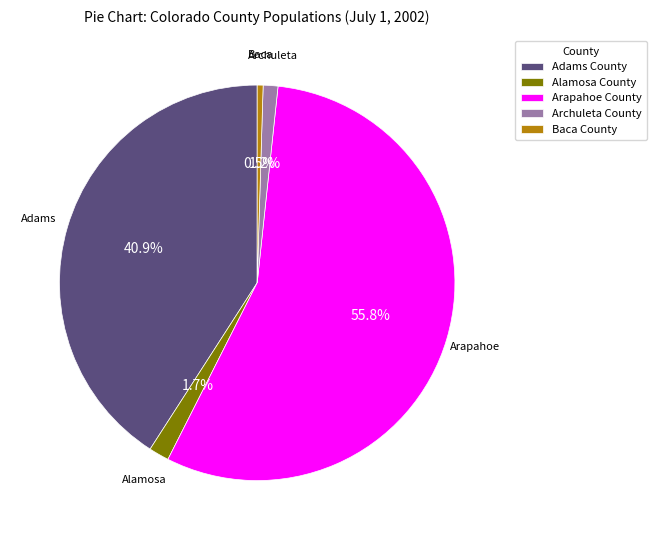

To the nearest percent, what is the difference between the Alamosa County and Arapahoe County slice percentages?

54%